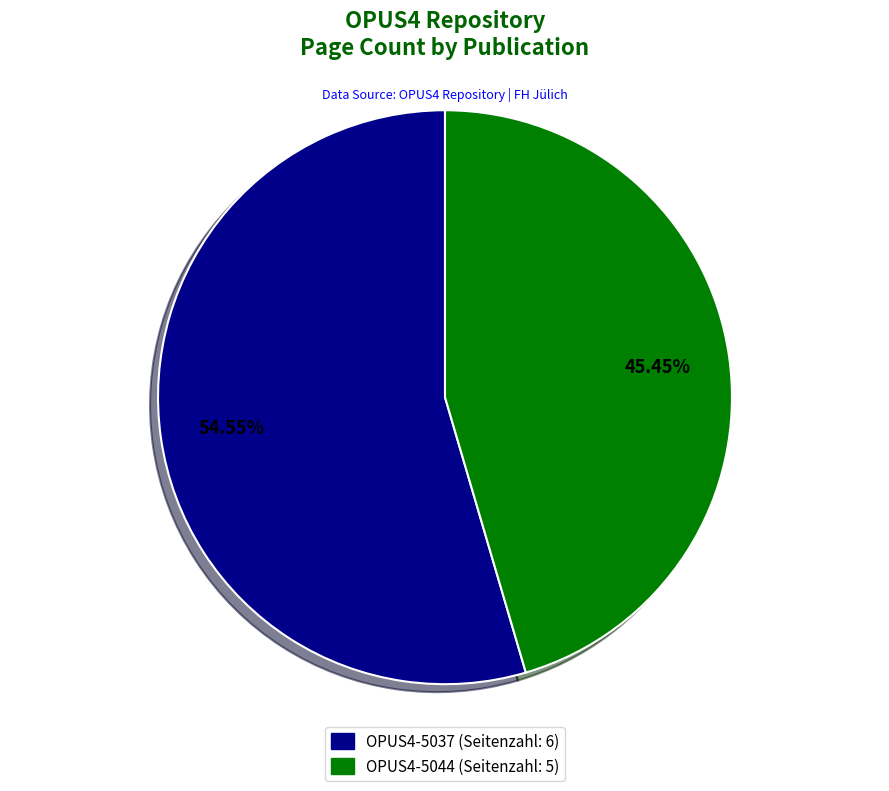

What is the ratio of the value at OPUS4-5044 to the value at OPUS4-5037?

0.8